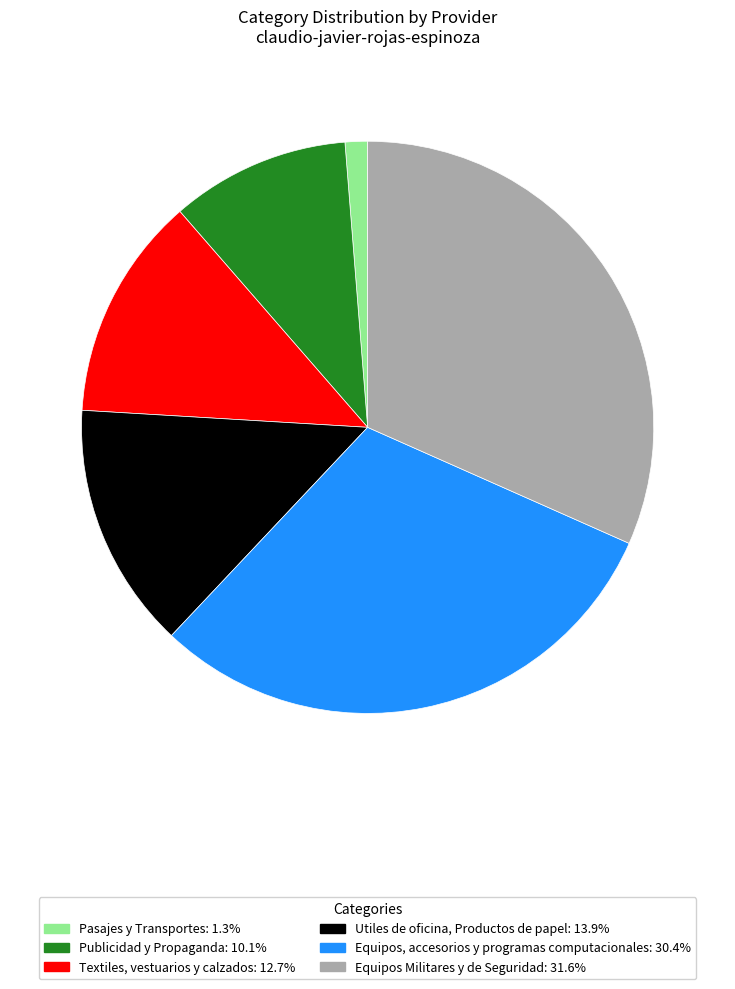

Rank the categories by value from highest to lowest.

Equipos Militares y de Seguridad, Equipos, accesorios y programas computacionales, Utiles de oficina, Productos de papel, Textiles, vestuarios y calzados, Publicidad y Propaganda, Pasajes y Transportes